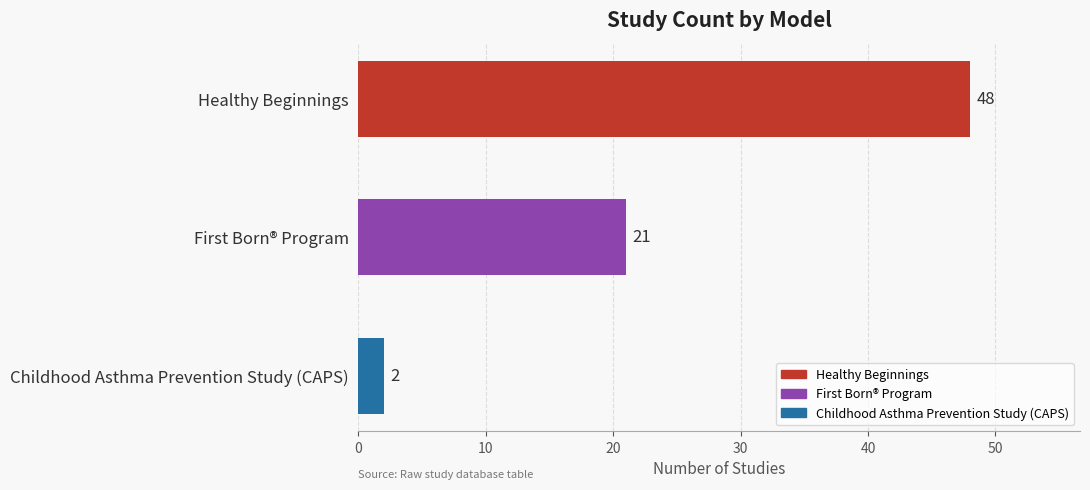

What is the average value?

24